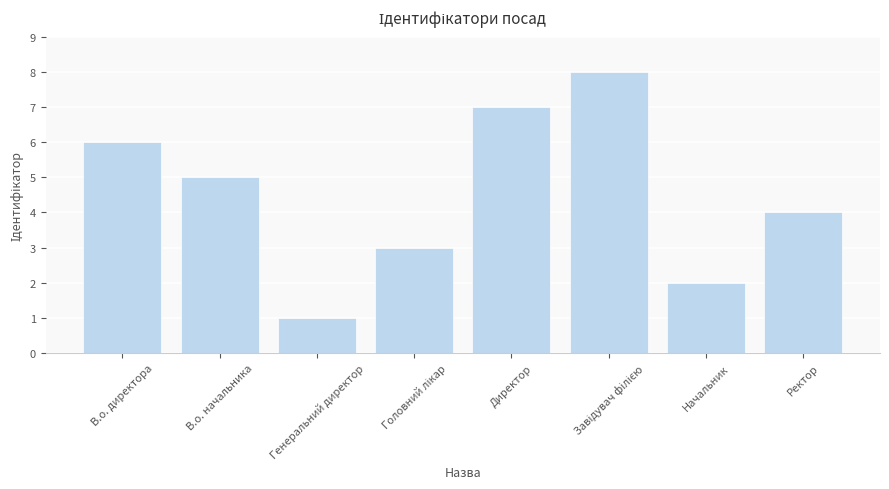

What is the difference between the second highest and second lowest values?

5